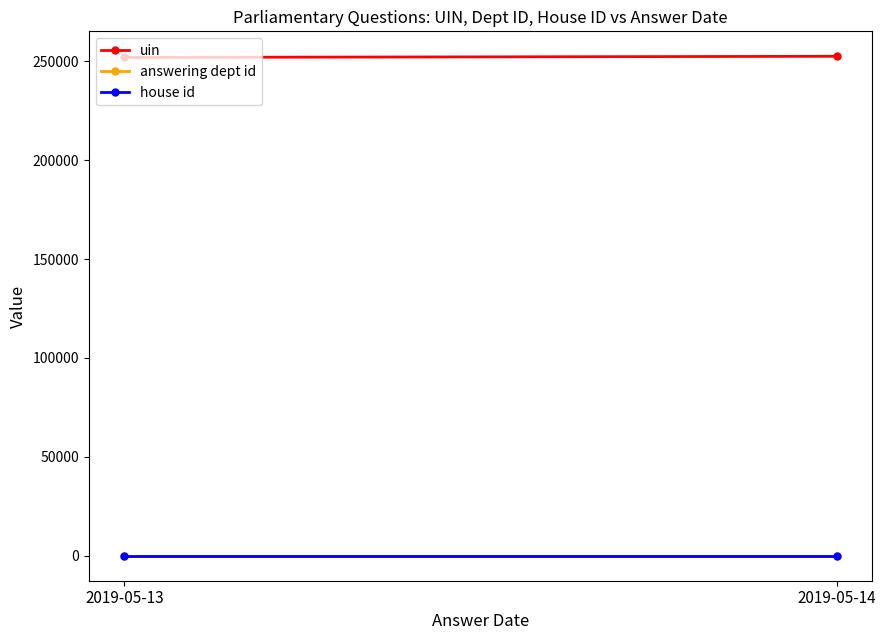

What are all the series names shown in the legend?

uin, answering dept id, house id